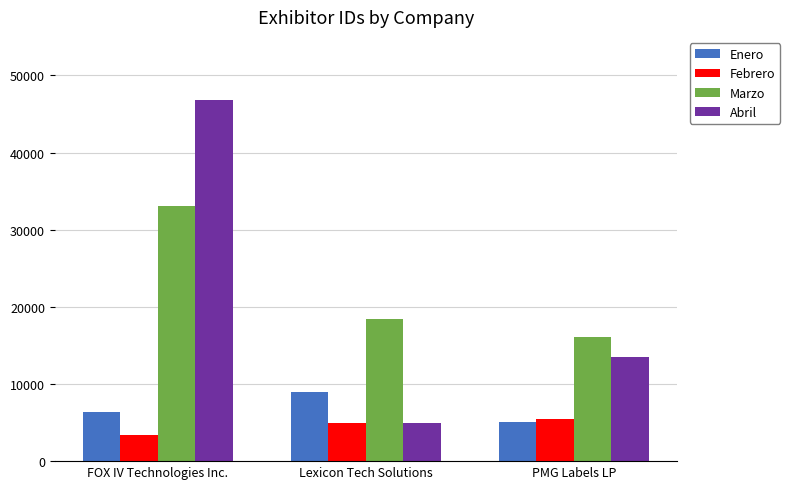

Which label corresponds to the largest value in the chart?

FOX IV Technologies Inc.